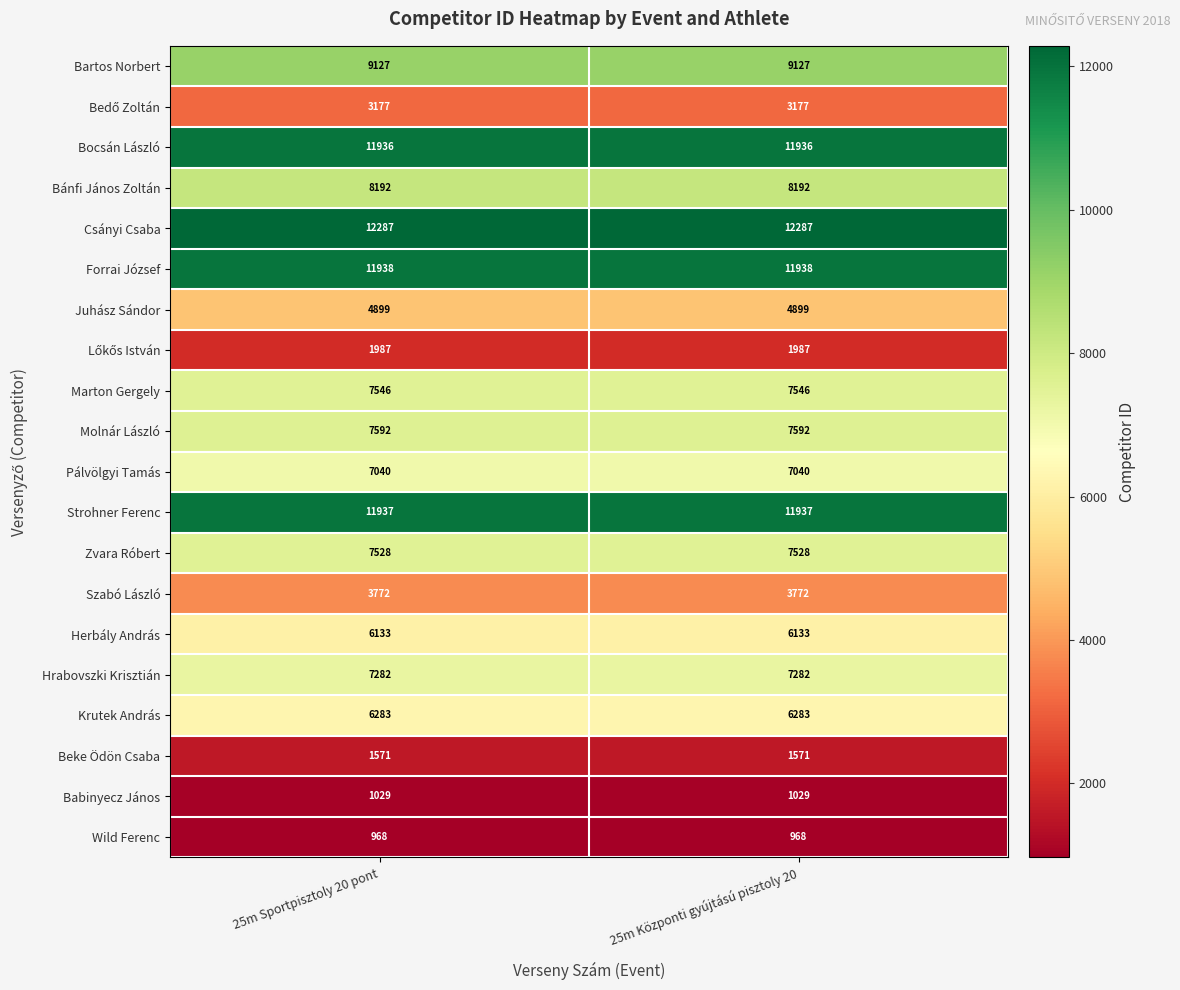

What is the total value across all series at 25m Központi gyújtású pisztoly 20?

132224